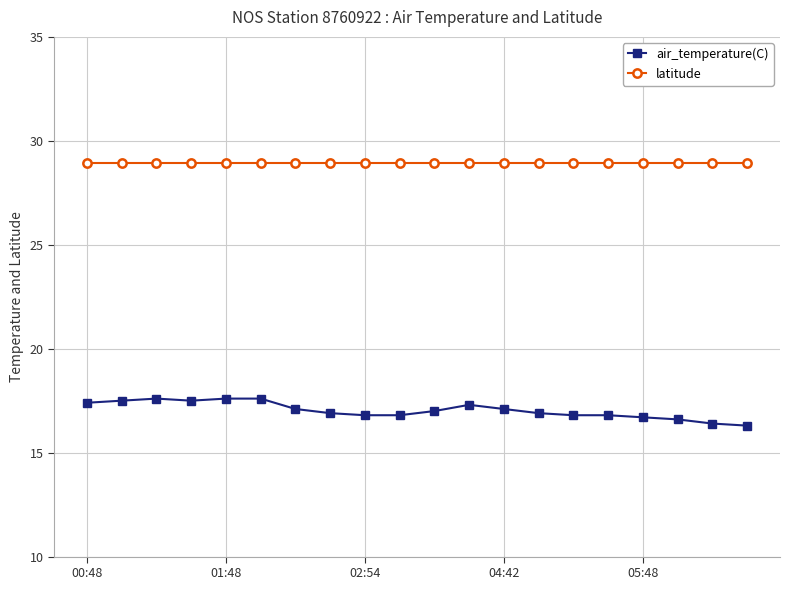

What is the maximum value for air_temperature(C)?

17.6